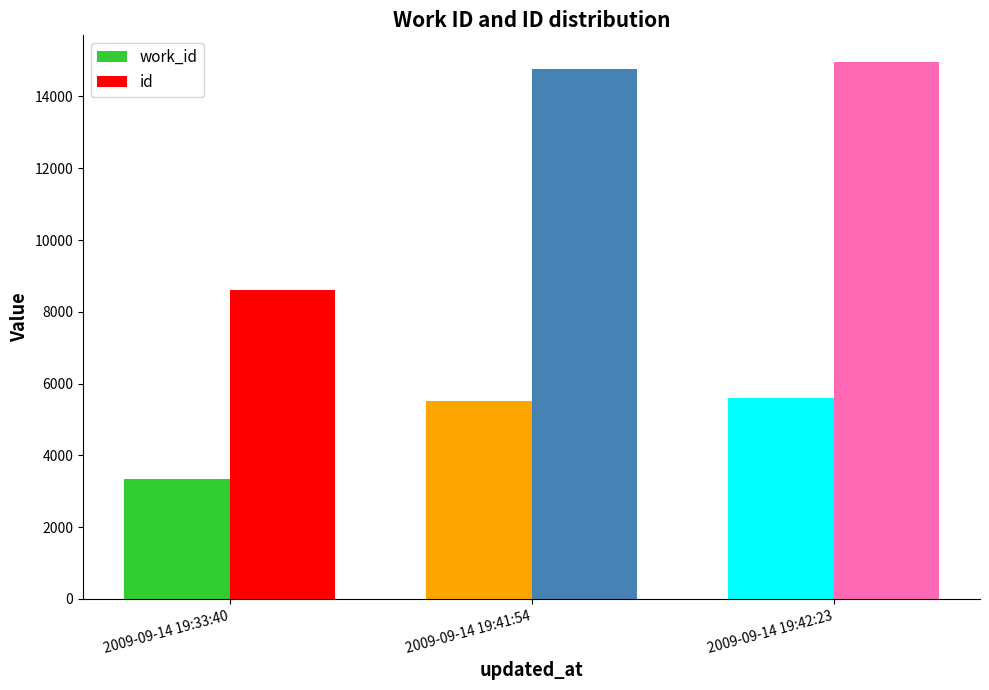

The work_id series shows 7698 at 2009-09-14 19:42:23. True or false?

False